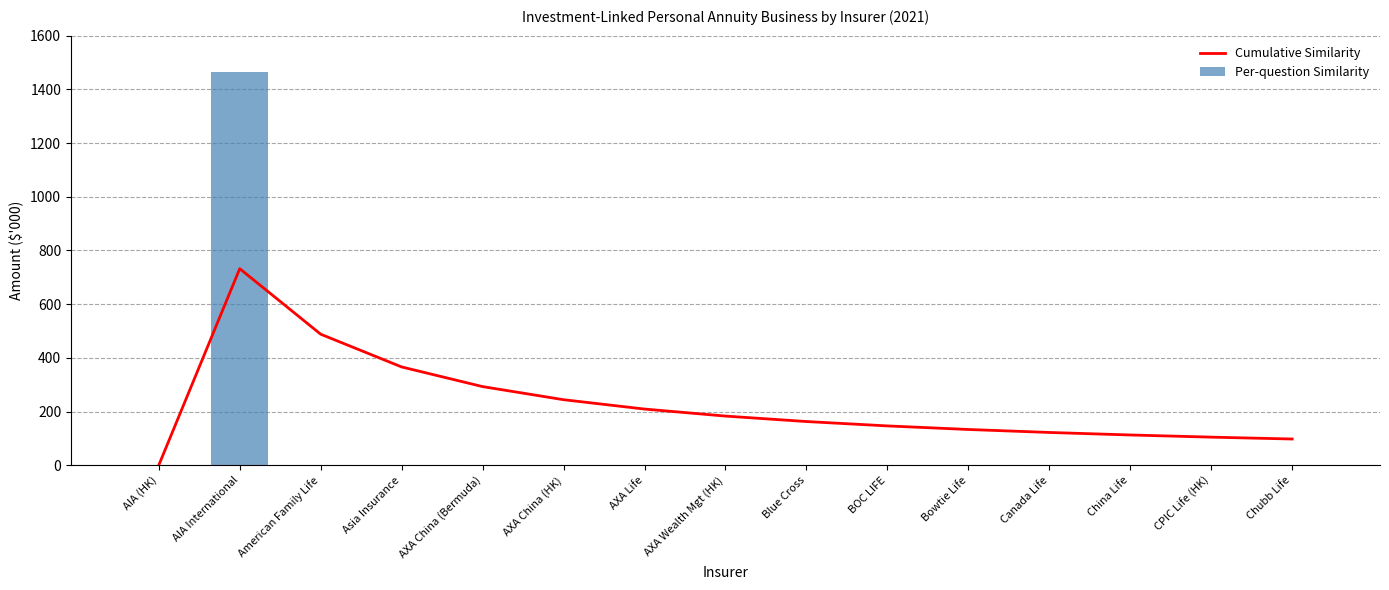

How many categories are shown in the chart?

15